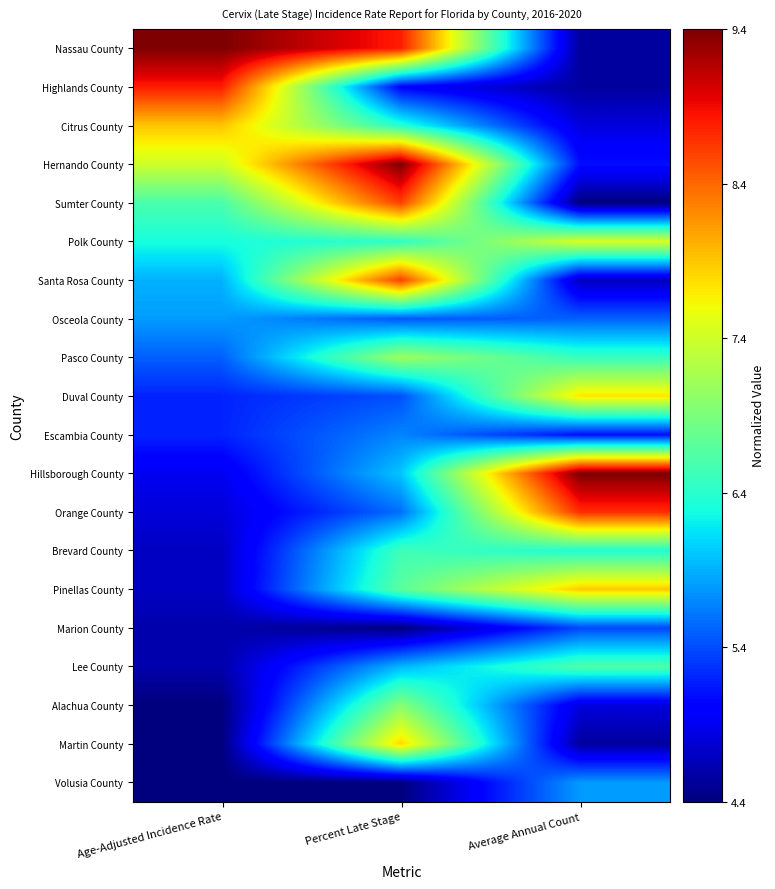

Reading right to left, list all the values displayed in this chart.

Nassau County: Average Annual Count=0.0	Percent Late Stage=0.9	Age-Adjusted Incidence Rate=1.0
Highlands County: Average Annual Count=0.0	Percent Late Stage=0.1	Age-Adjusted Incidence Rate=0.9
Citrus County: Average Annual Count=0.1	Percent Late Stage=0.4	Age-Adjusted Incidence Rate=0.7
Hernando County: Average Annual Count=0.1	Percent Late Stage=1.0	Age-Adjusted Incidence Rate=0.6
Sumter County: Average Annual Count=0.0	Percent Late Stage=0.8	Age-Adjusted Incidence Rate=0.4
Polk County: Average Annual Count=0.6	Percent Late Stage=0.4	Age-Adjusted Incidence Rate=0.4
Santa Rosa County: Average Annual Count=0.1	Percent Late Stage=0.8	Age-Adjusted Incidence Rate=0.3
Osceola County: Average Annual Count=0.2	Percent Late Stage=0.2	Age-Adjusted Incidence Rate=0.3
Pasco County: Average Annual Count=0.4	Percent Late Stage=0.5	Age-Adjusted Incidence Rate=0.2
Duval County: Average Annual Count=0.7	Percent Late Stage=0.2	Age-Adjusted Incidence Rate=0.2
Escambia County: Average Annual Count=0.1	Percent Late Stage=0.3	Age-Adjusted Incidence Rate=0.2
Hillsborough County: Average Annual Count=1.0	Percent Late Stage=0.3	Age-Adjusted Incidence Rate=0.1
Orange County: Average Annual Count=0.9	Percent Late Stage=0.2	Age-Adjusted Incidence Rate=0.1
Brevard County: Average Annual Count=0.4	Percent Late Stage=0.4	Age-Adjusted Incidence Rate=0.1
Pinellas County: Average Annual Count=0.7	Percent Late Stage=0.5	Age-Adjusted Incidence Rate=0.1
Marion County: Average Annual Count=0.2	Percent Late Stage=0.0	Age-Adjusted Incidence Rate=0.0
Lee County: Average Annual Count=0.4	Percent Late Stage=0.3	Age-Adjusted Incidence Rate=0.0
Alachua County: Average Annual Count=0.1	Percent Late Stage=0.5	Age-Adjusted Incidence Rate=0.0
Martin County: Average Annual Count=0.0	Percent Late Stage=0.7	Age-Adjusted Incidence Rate=0.0
Volusia County: Average Annual Count=0.3	Percent Late Stage=0.0	Age-Adjusted Incidence Rate=0.0